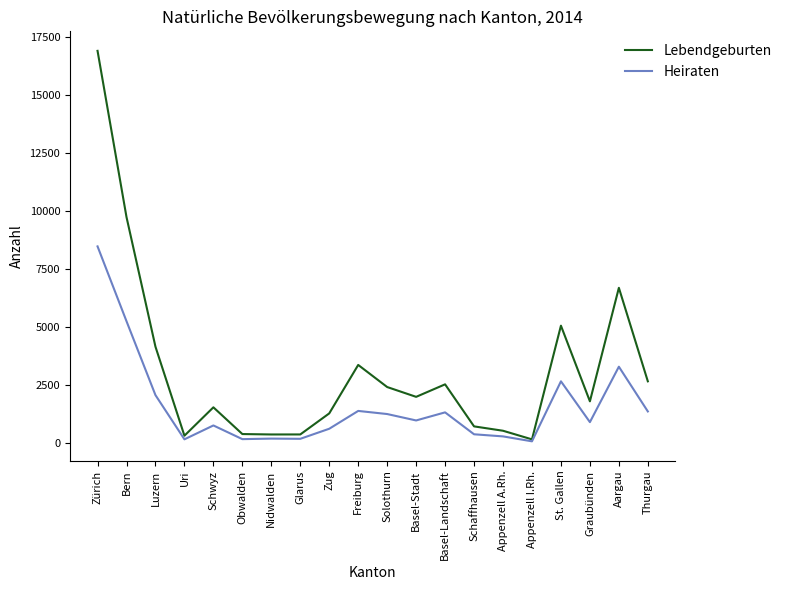

What is the sum of all Heiraten values?

31859